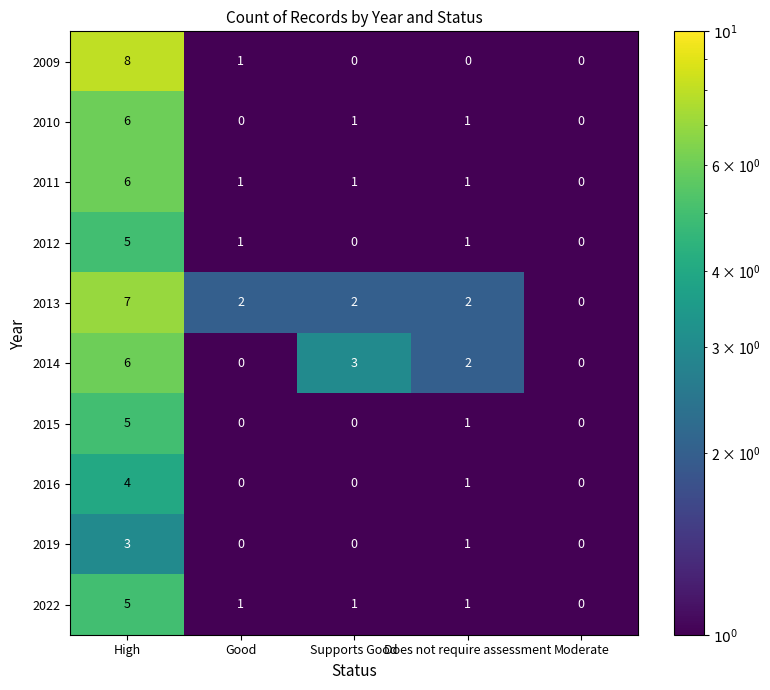

Which series has the largest total across all categories?

2013